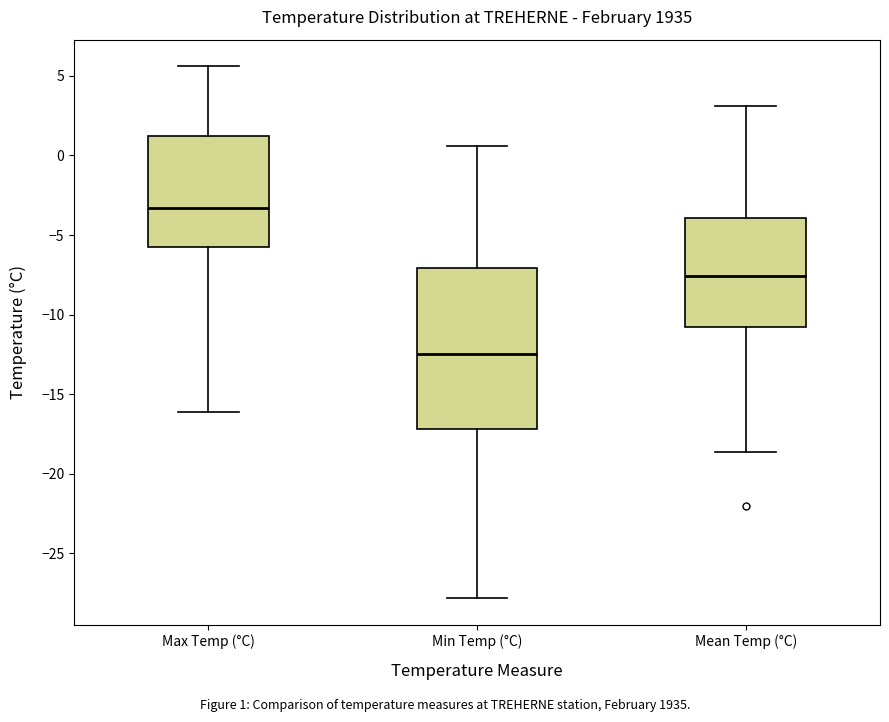

Comparing the boxes themselves (not the whiskers), which one is the tallest?

Min Temp (°C)